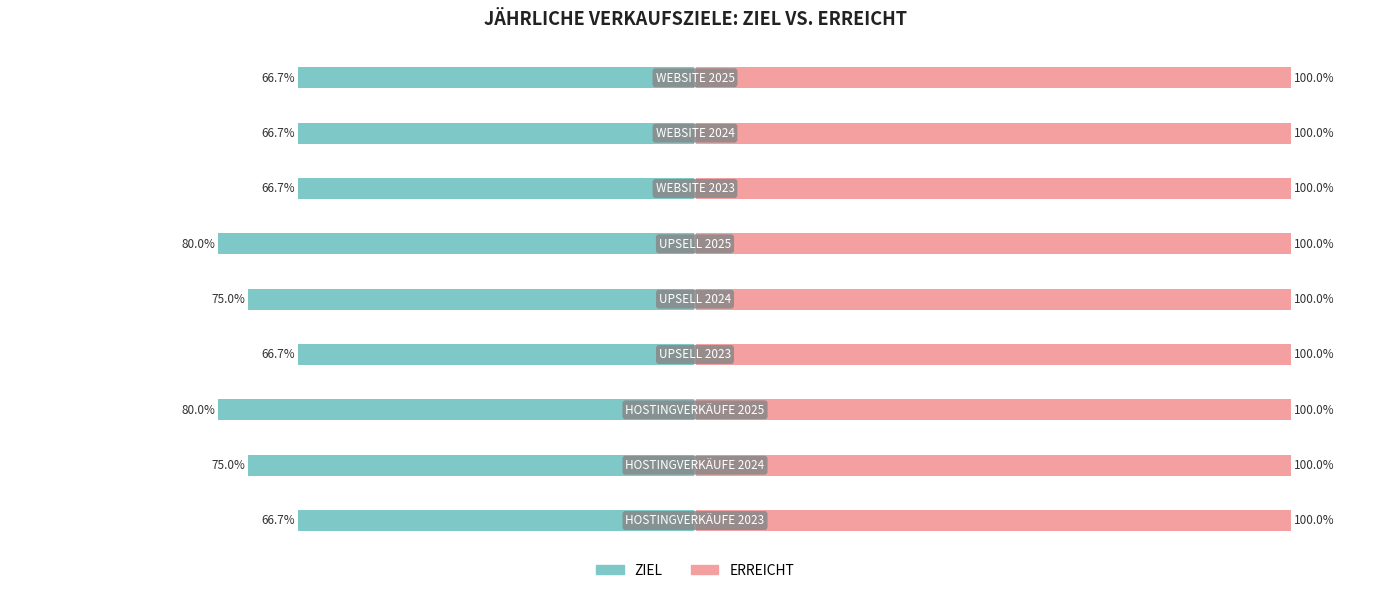

The ERREICHT series shows 0.2 at 6. True or false?

False